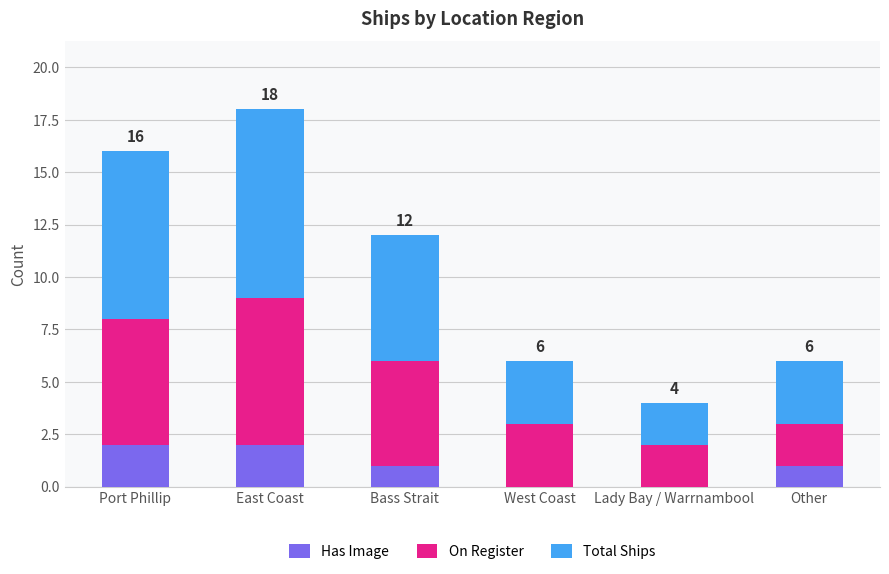

At which category is the sum across all series the highest?

East Coast